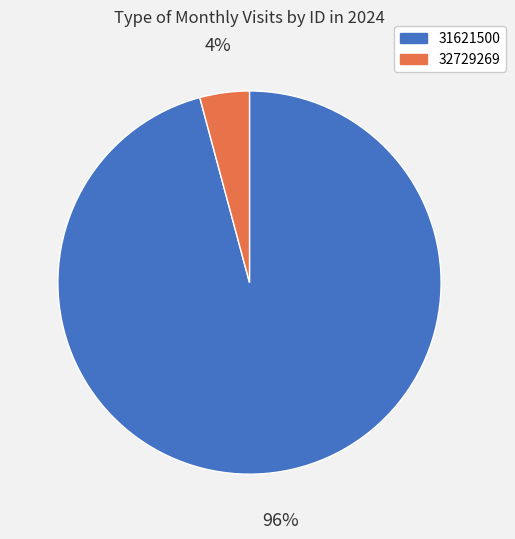

To the nearest percent, what is the combined percentage of 32729269 and 31621500?

100%